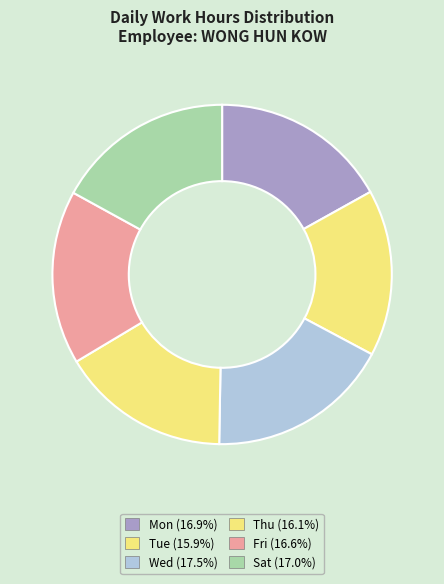

How many segments does this pie chart have?

6